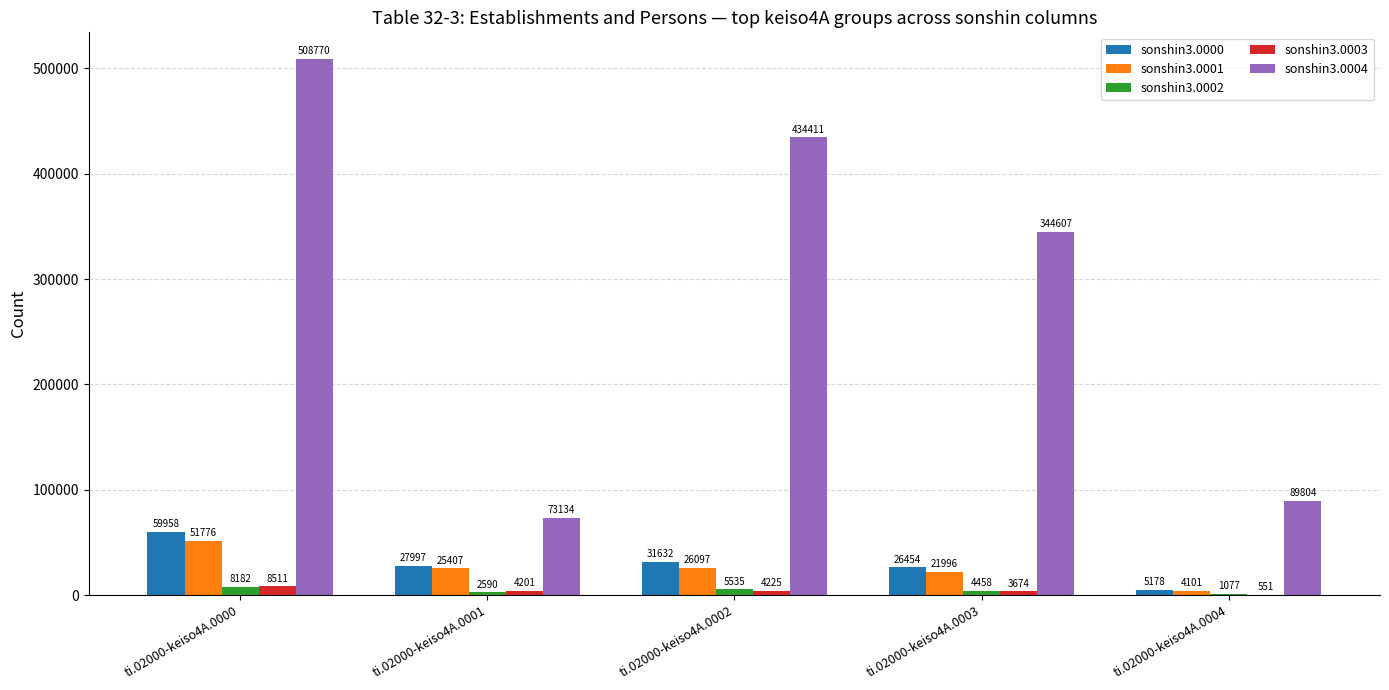

Which category has the highest value in the sonshin3.0003 series?

ti.02000-keiso4A.0000